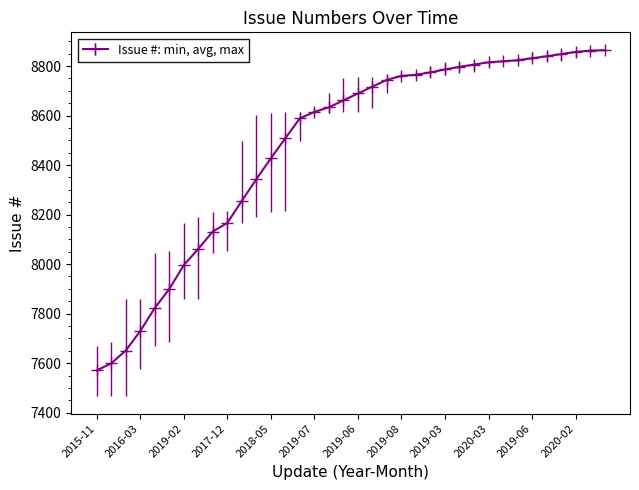

What is the difference between the maximum and minimum values?

1293.0